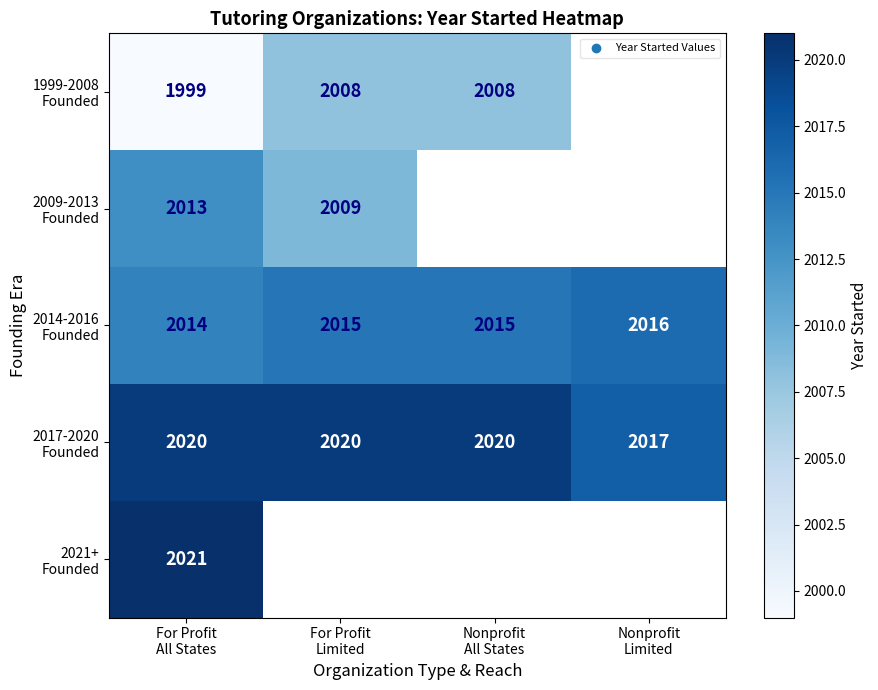

At which label is 2021+ Founded closest to 2021?

For Profit All States